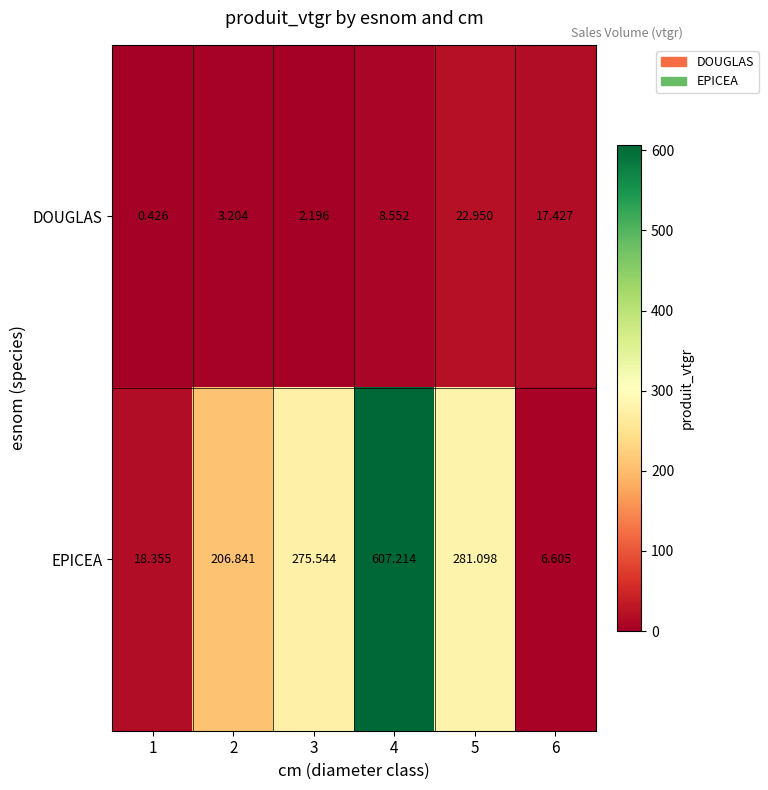

At 5, list the series in order from smallest to largest.

DOUGLAS, EPICEA